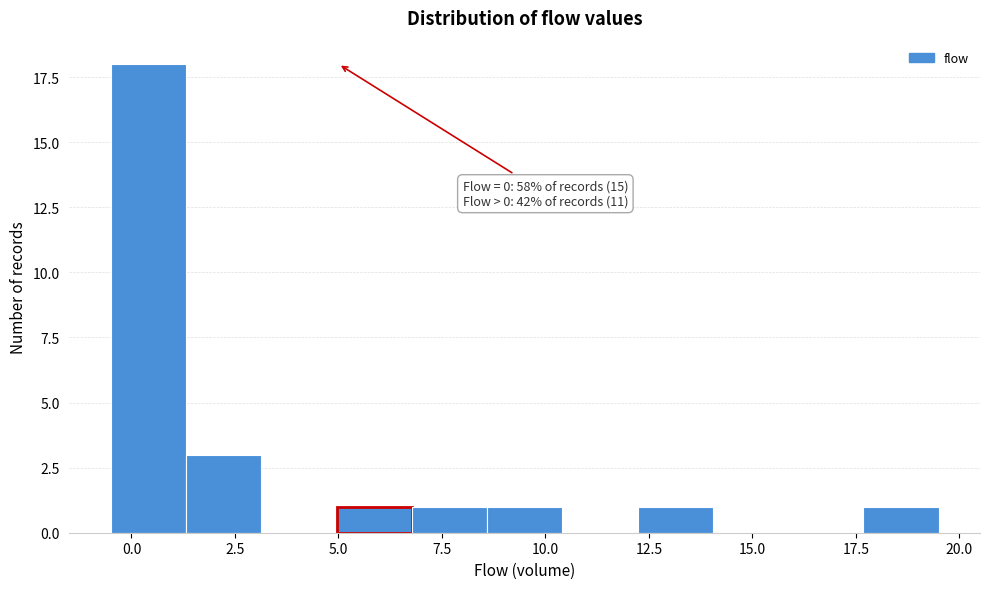

Around what value on the x-axis is the tallest bar? Give the approximate position of its centre, as read against the axis.

0.5